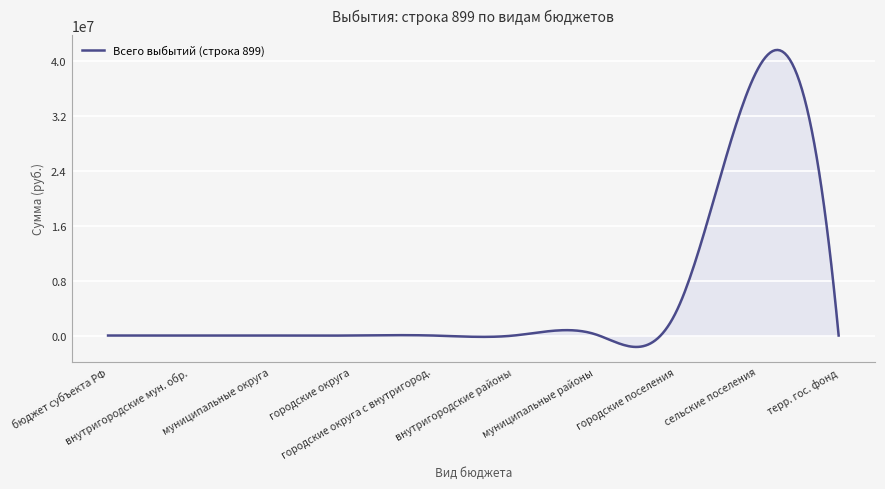

What is the minimum value shown in the chart?

-1664262.4